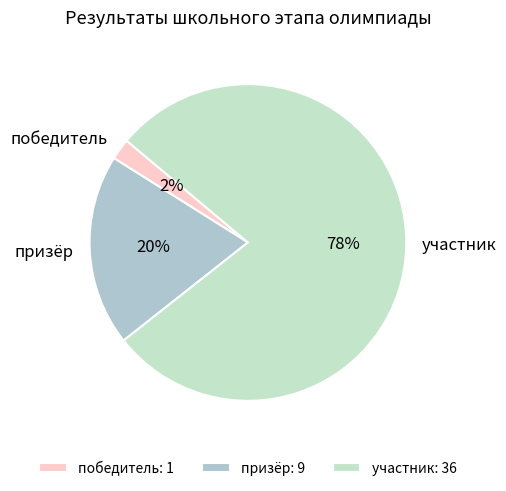

To the nearest percent, what is the difference between the largest and smallest slice percentages?

76%